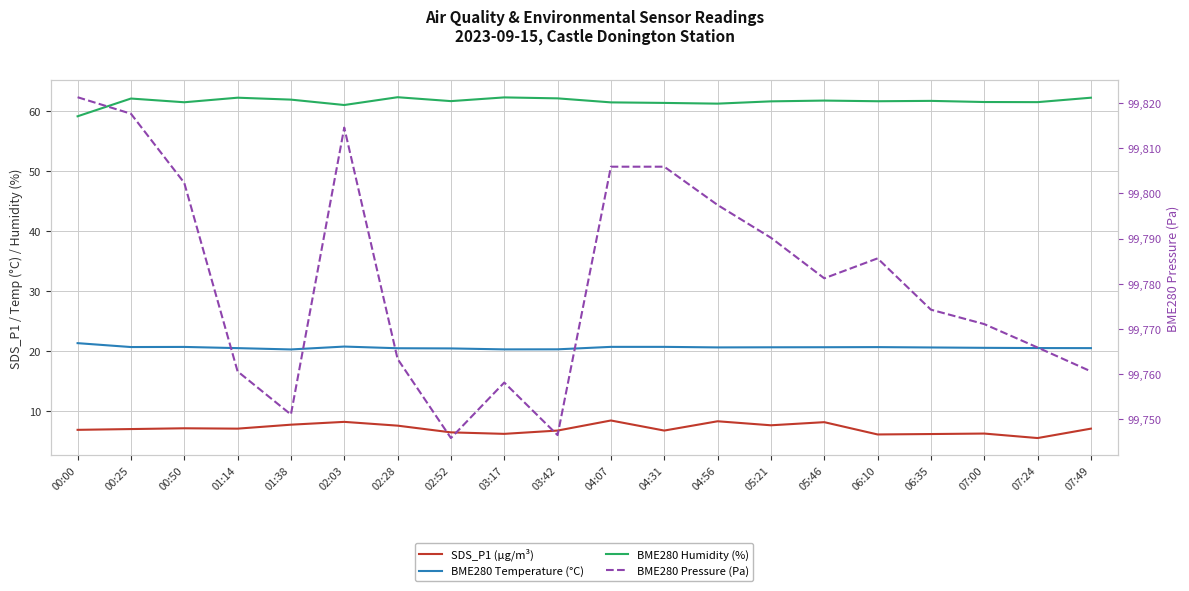

At which category does BME280 Humidity (%) reach its first local peak?

00:25